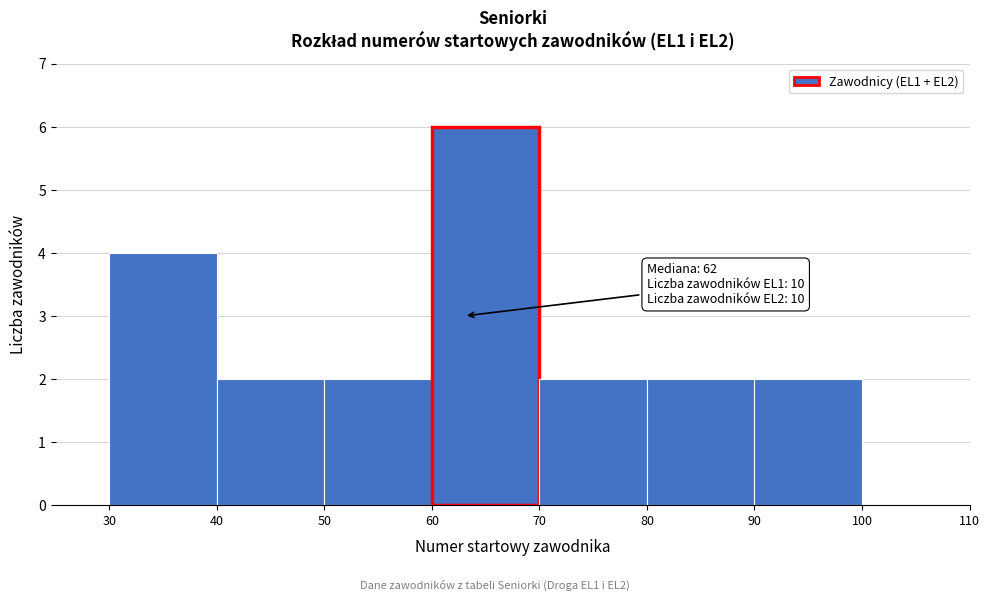

Over which range of the x-axis is the bar tallest?

60 to 70